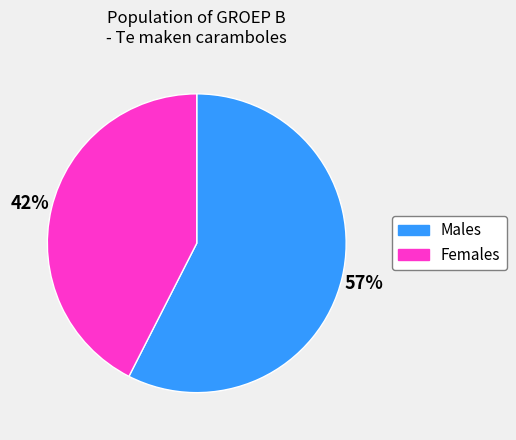

To the nearest percent, what is the average slice percentage?

50%